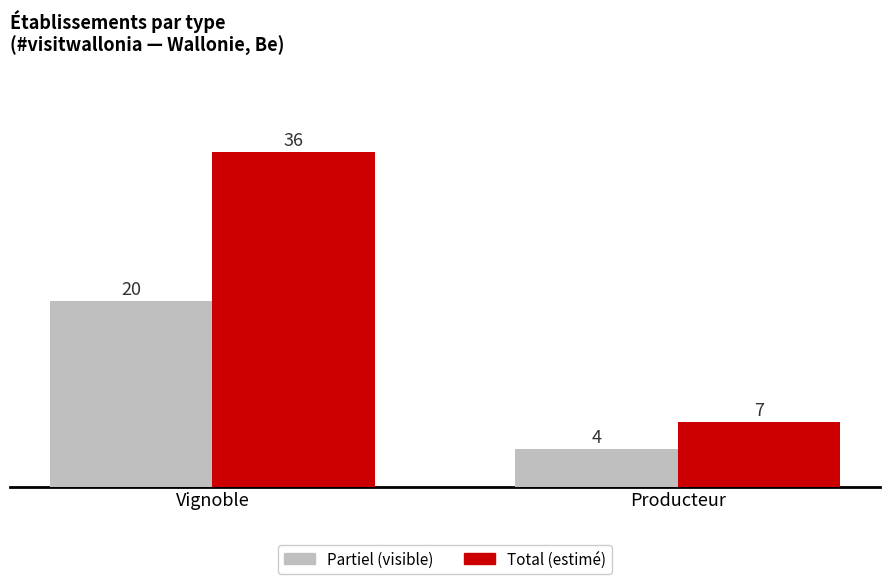

Rank the categories by Partiel (visible) value from lowest to highest.

Producteur, Vignoble